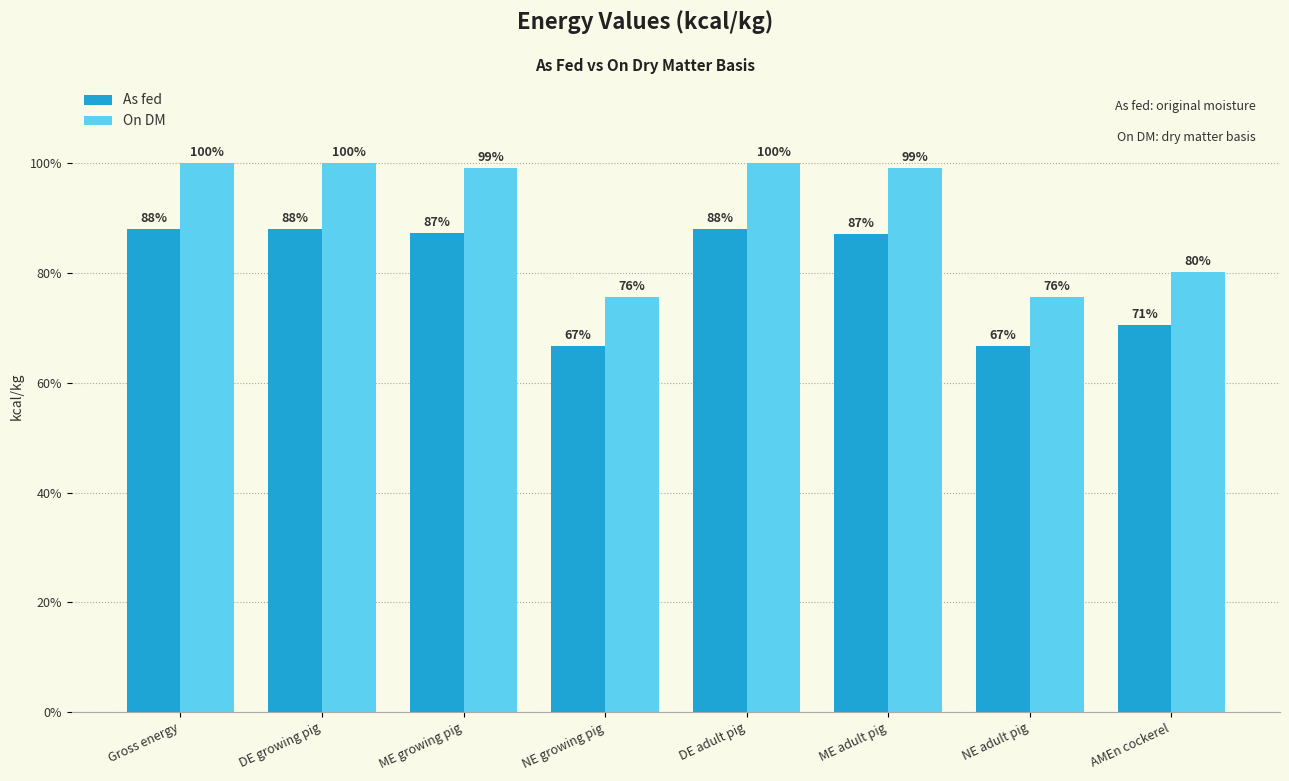

Are the bars grouped side by side (vs. stacked)?

Yes